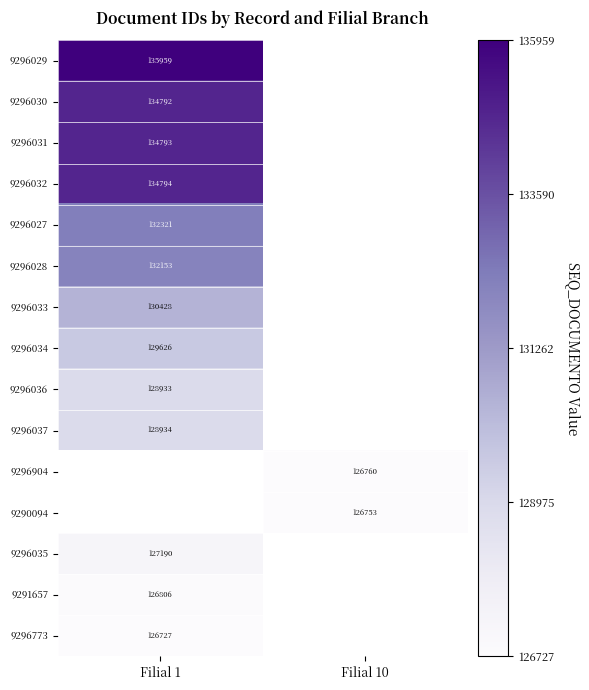

Is the value of 9296032 at Filial 1 greater than the value of 9291657 at Filial 1?

Yes